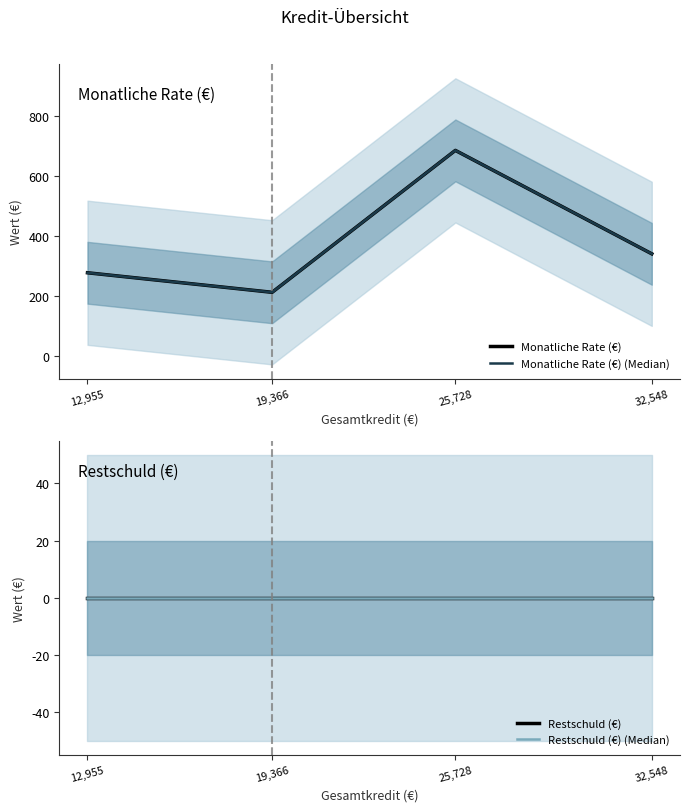

What is the label of the 2nd point from the right?

25,728